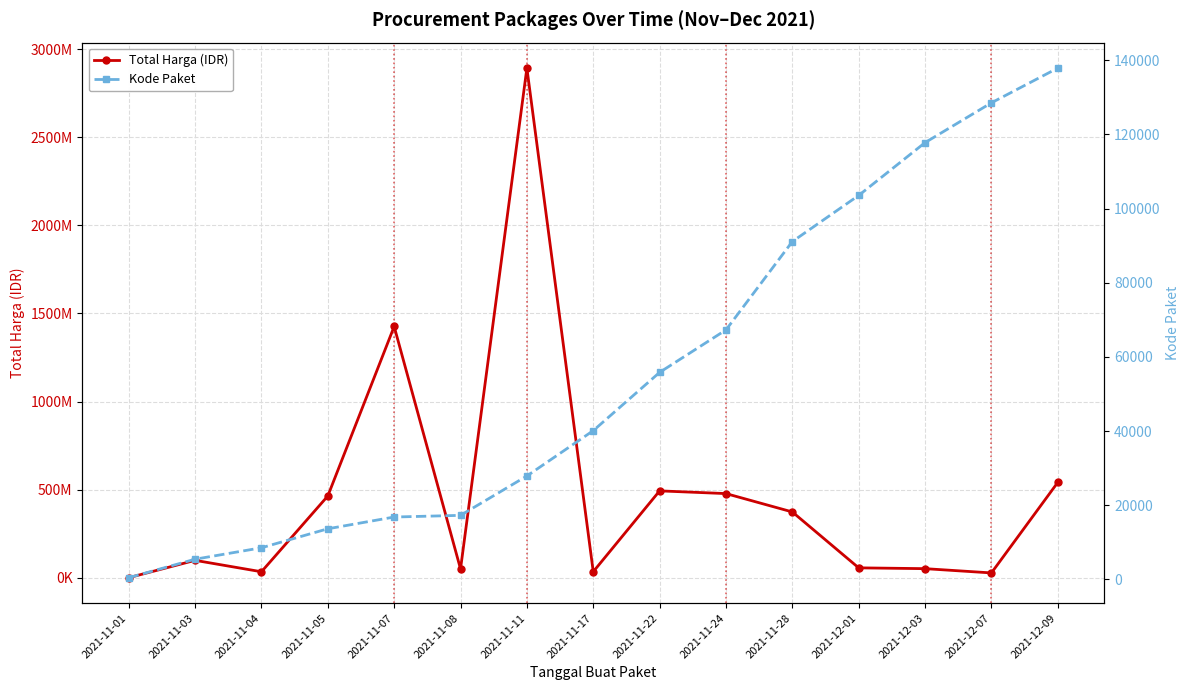

What is the maximum value shown in the chart?

2892122000